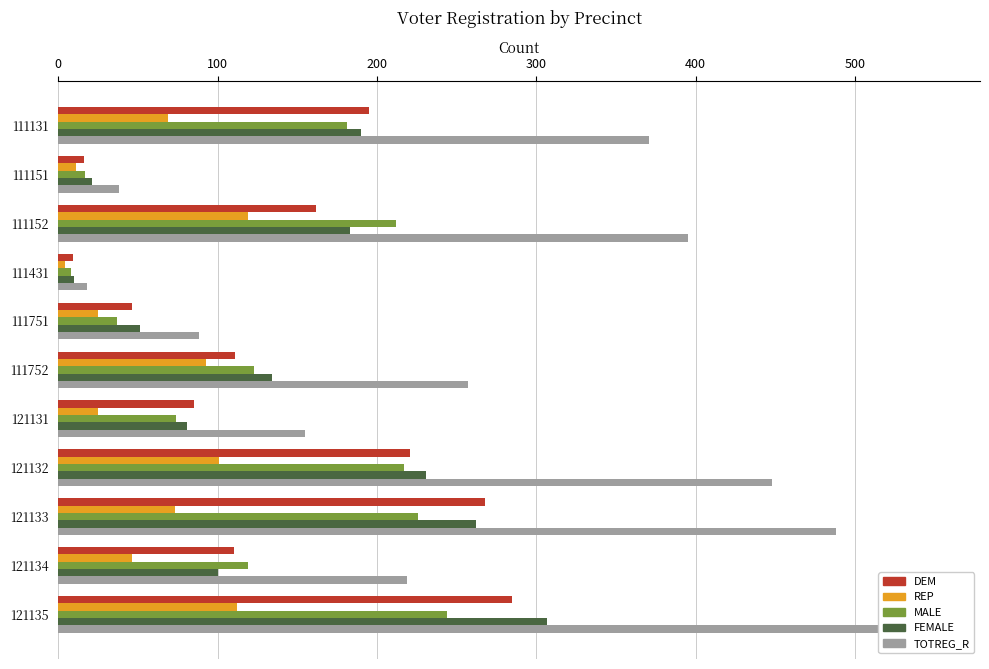

Count the number of data series in this chart.

5